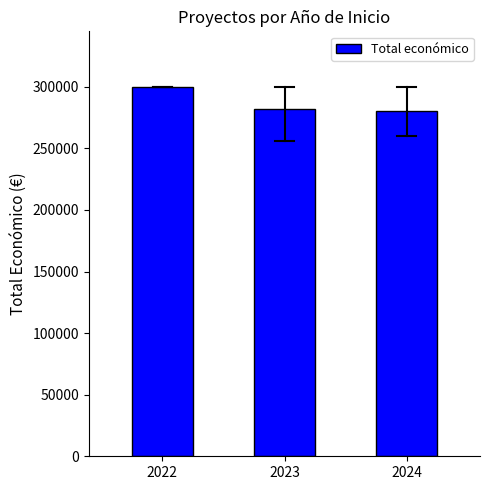

What is the value of the 3rd bar from the left?

280161.0